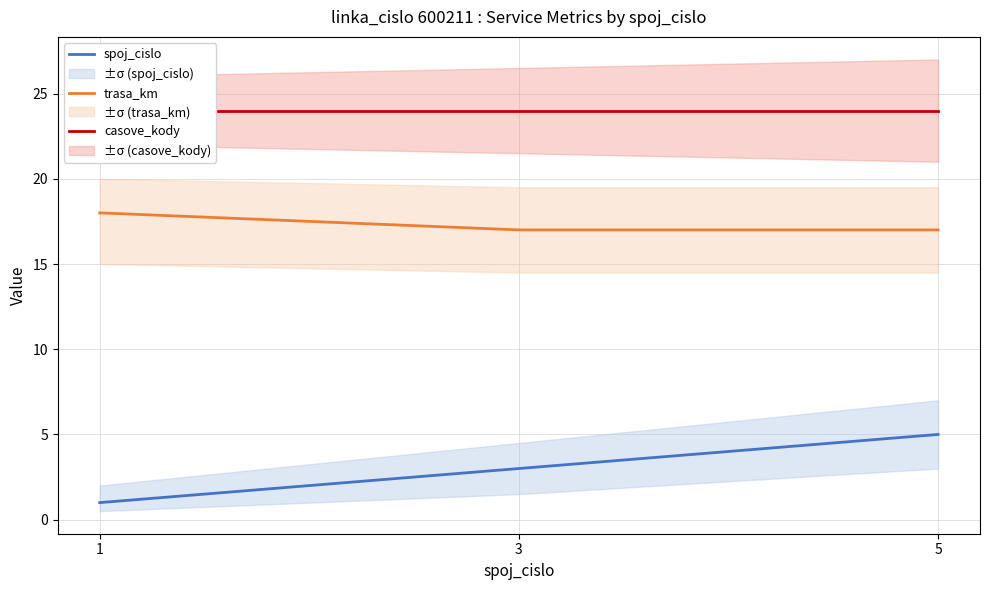

How many distinct data groups are displayed?

3